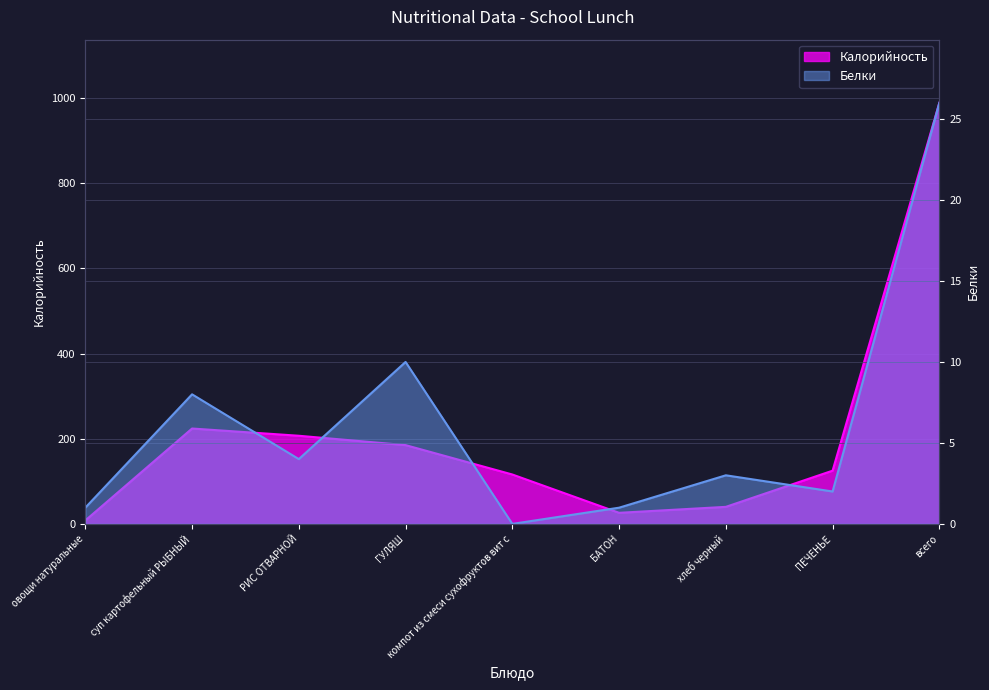

True or false: Белки has more than 2 interior local peaks.

True